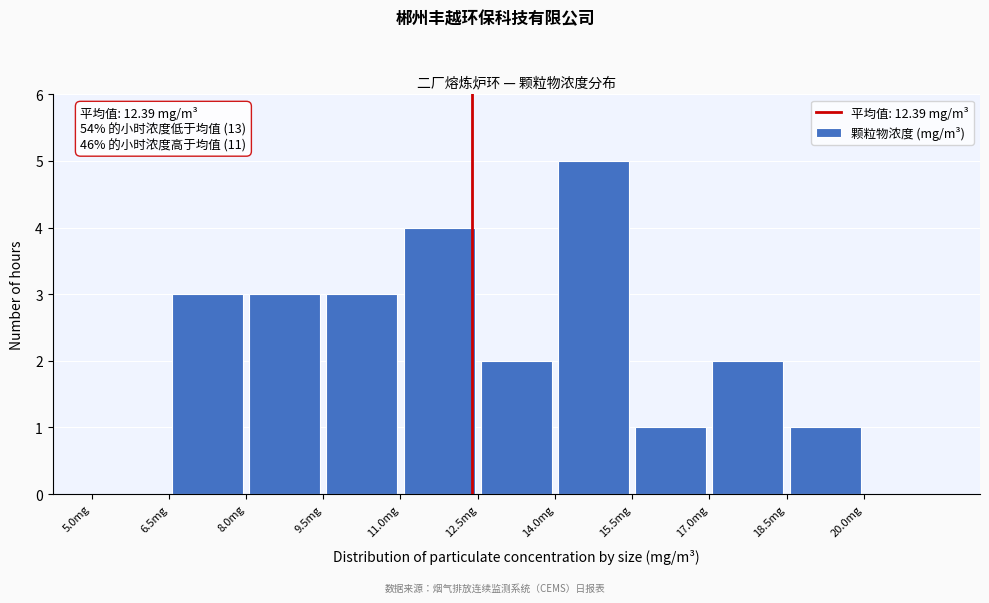

Over which range of the x-axis is the bar tallest?

14.0 to 15.5